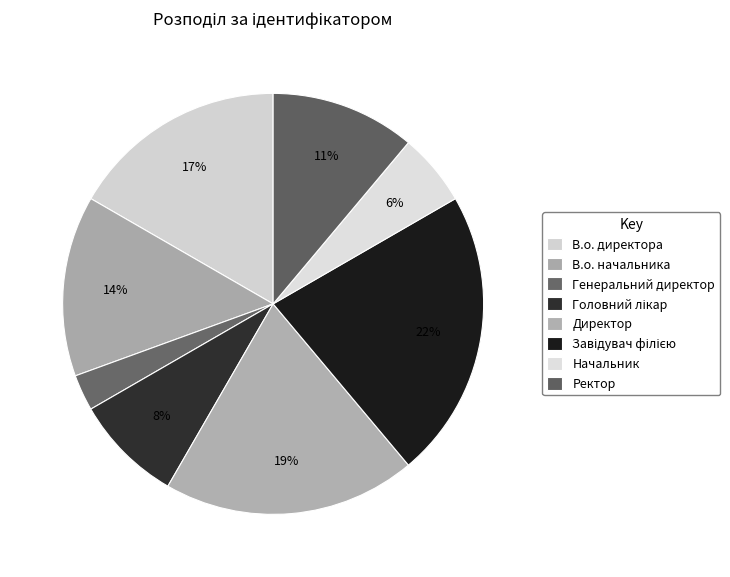

Do Директор and В.о. директора together represent more than half of the pie?

No